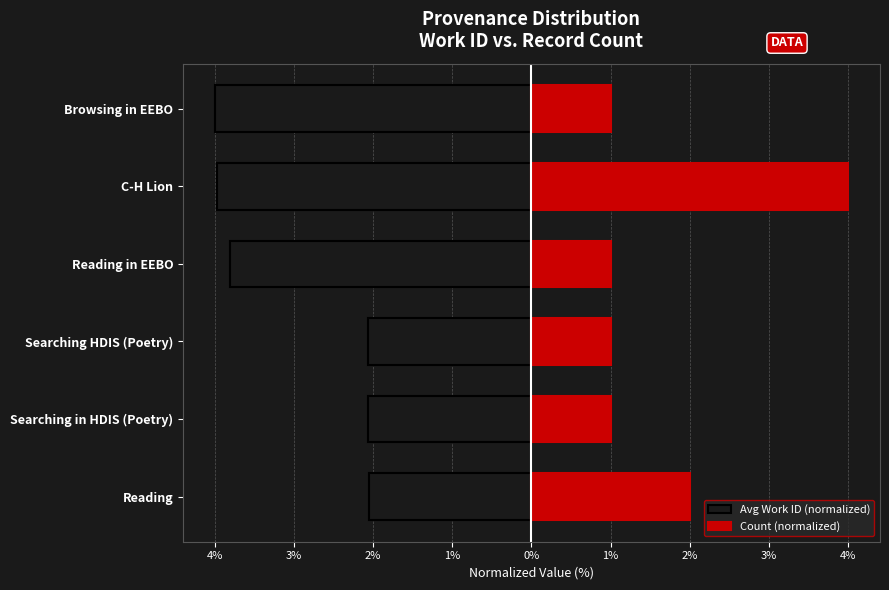

How many bars are there in each group?

2